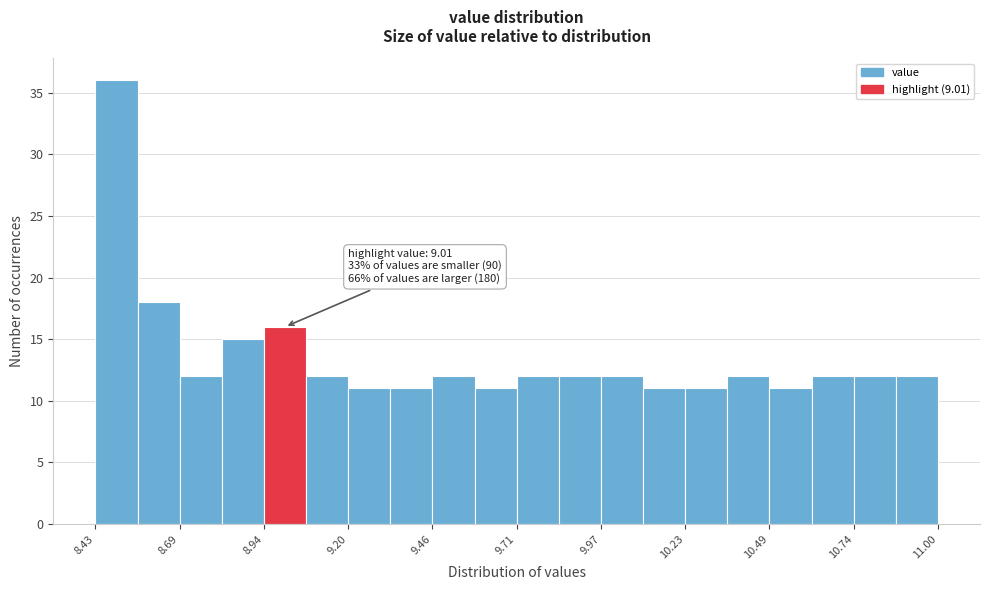

Around what value on the x-axis is the tallest bar? Give the approximate position of its centre, as read against the axis.

8.50